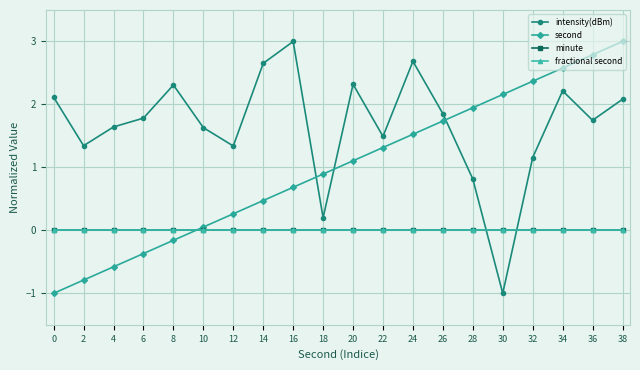

Which has a higher value, 16 or 8?

16